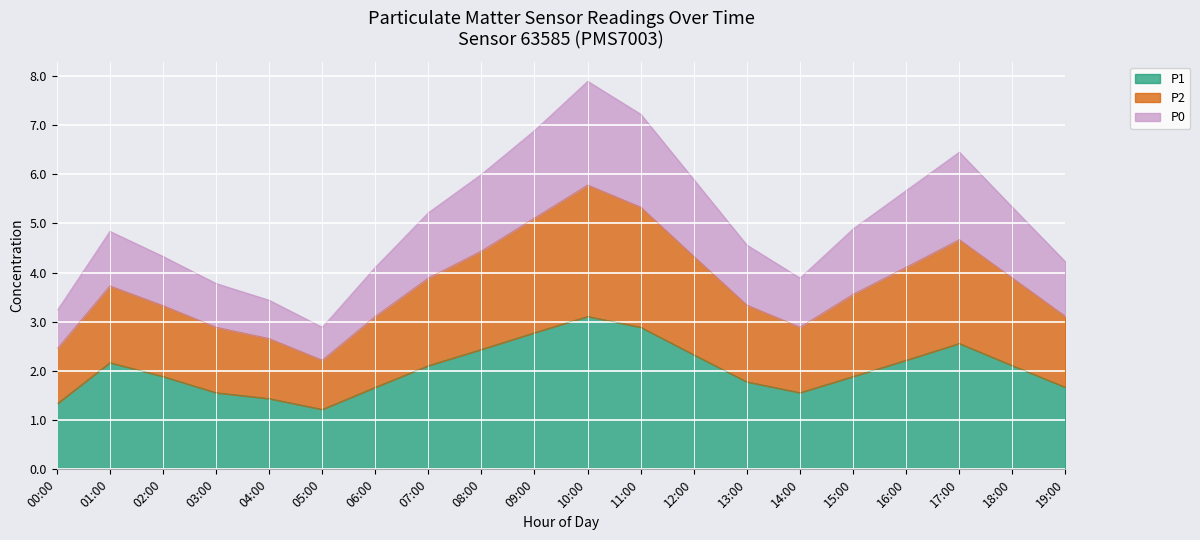

What position from the right is 14:00?

6